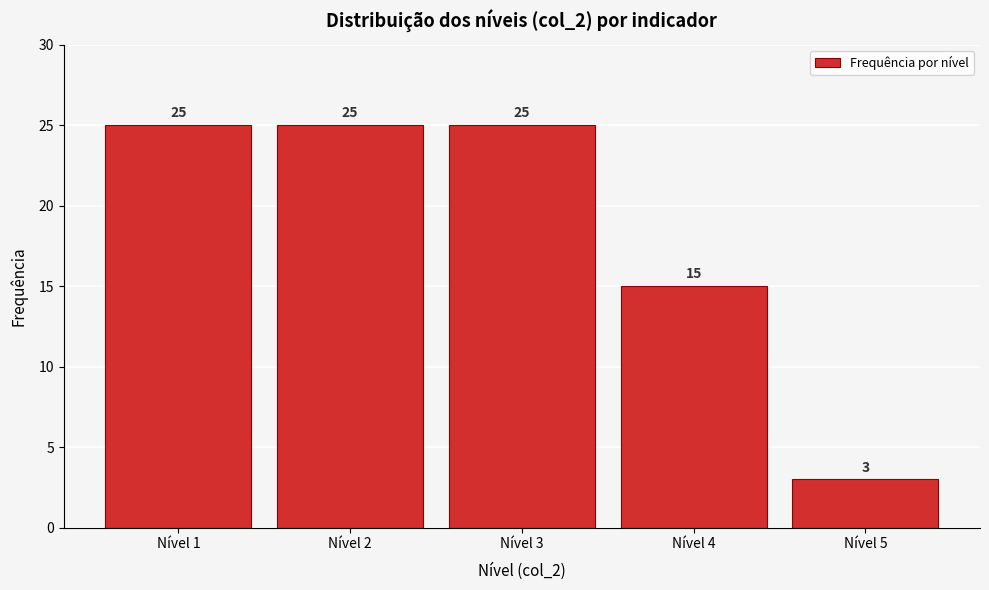

Reading left to right, list every bar in this chart as the range it spans on the x-axis followed by its height.

0.5 to 1.5: 25
1.5 to 2.5: 25
2.5 to 3.5: 25
3.5 to 4.5: 15
4.5 to 5.5: 3